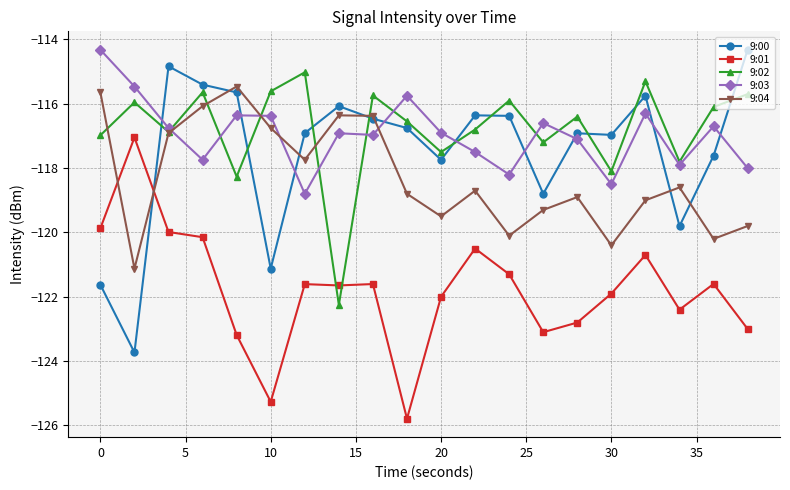

True or false: 9:00 has more than 0 interior local peaks.

True